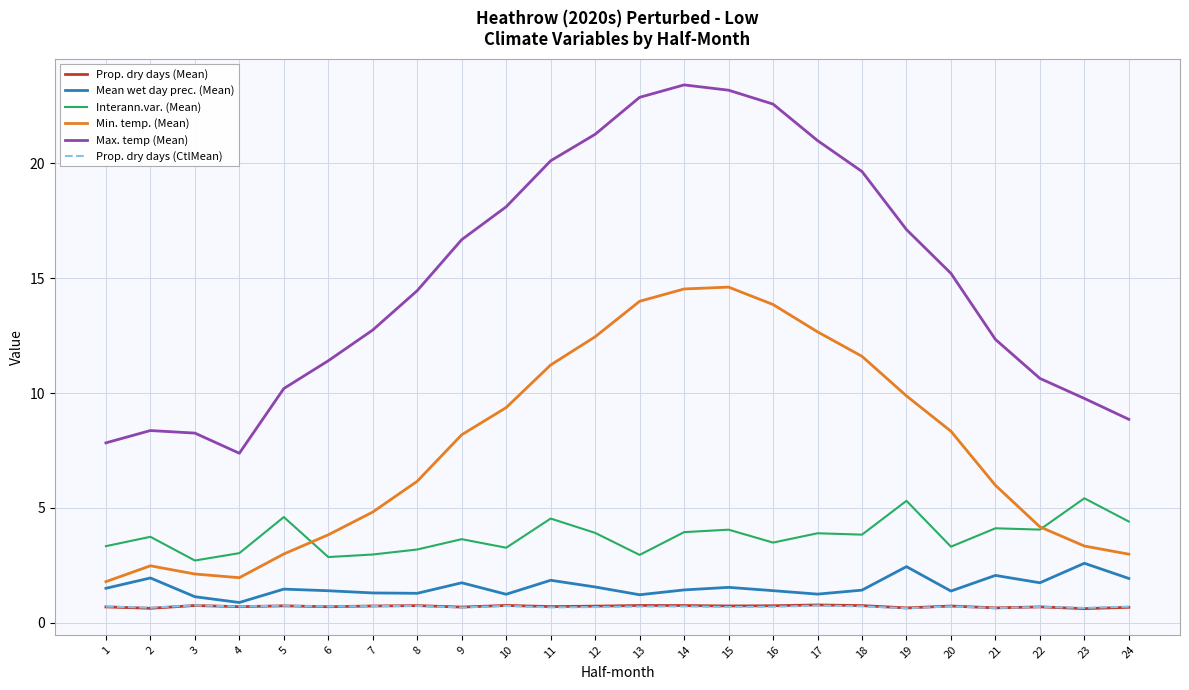

Does the chart have visible grid lines?

Yes